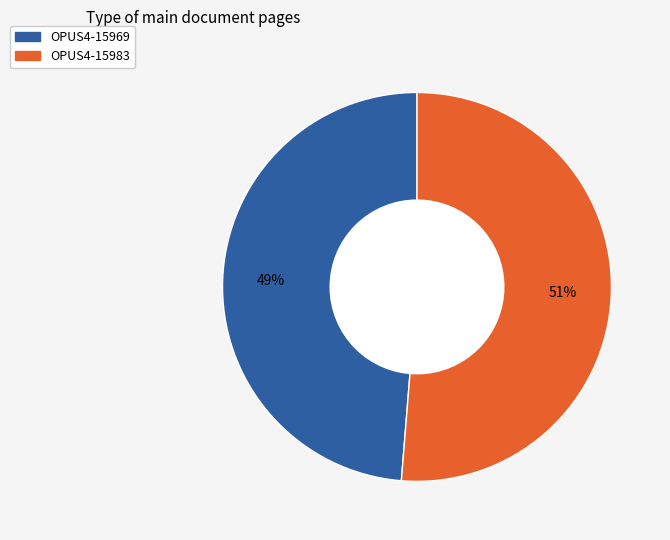

Is OPUS4-15969 the majority of the pie?

No